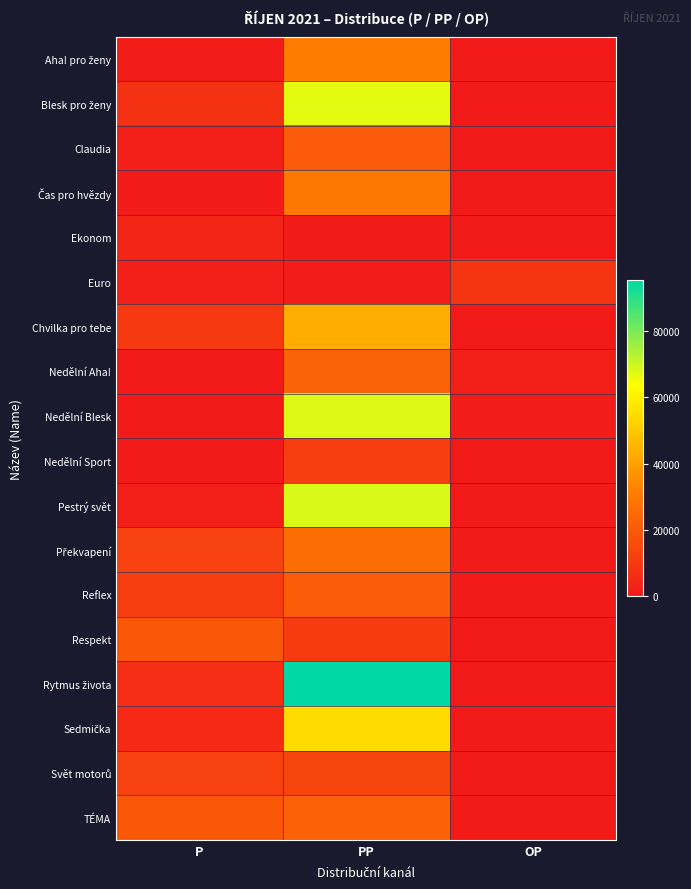

Count the number of categories in the chart.

3